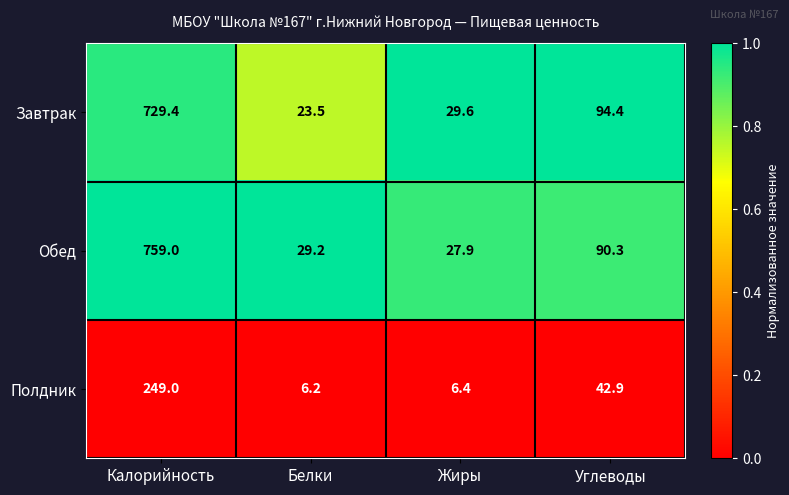

At which category is the sum across all series the highest?

Калорийность